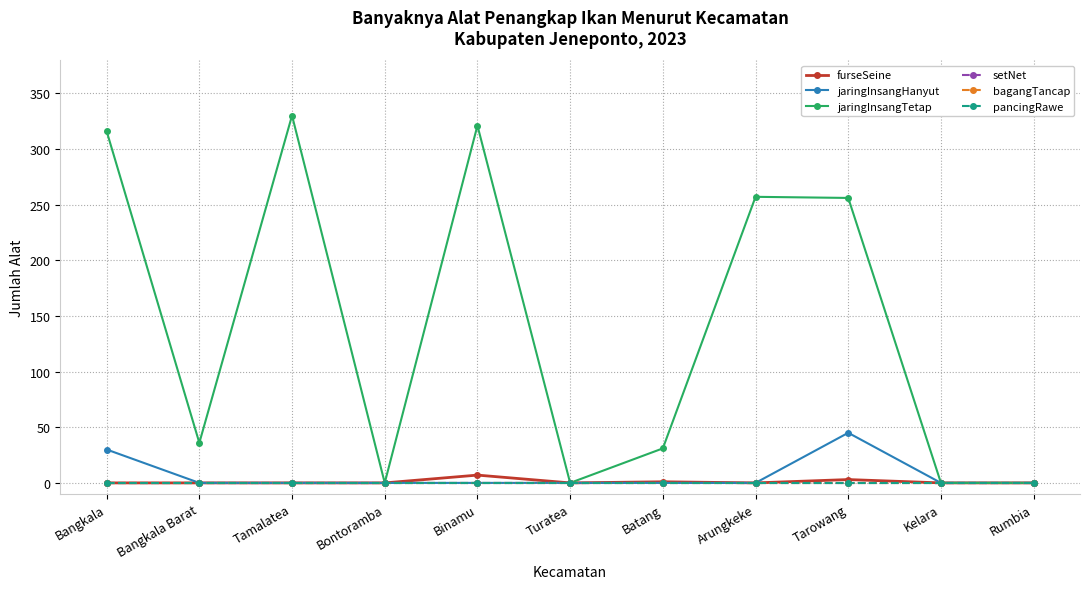

At which label does furseSeine reach its minimum?

Bangkala